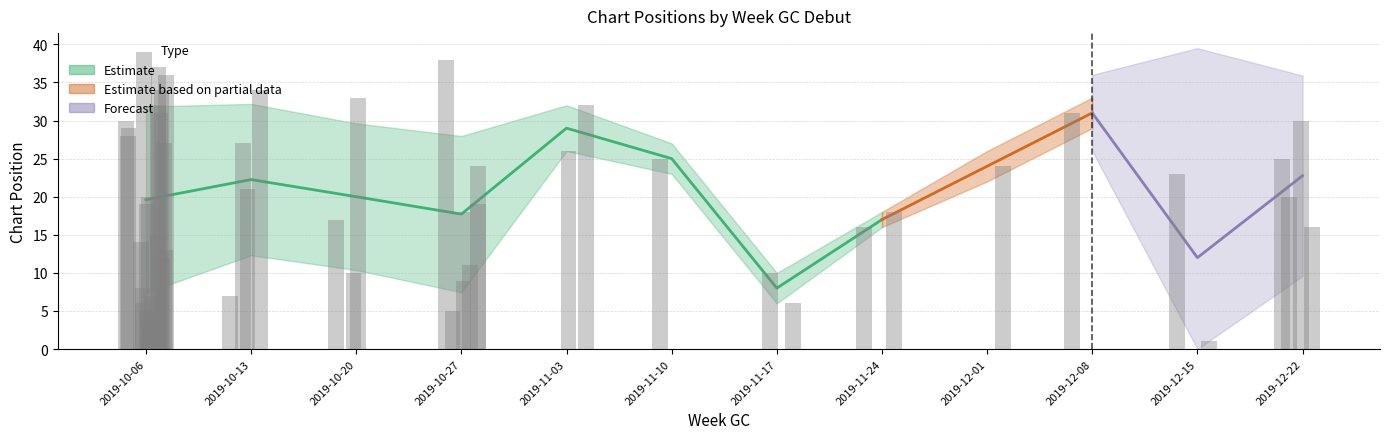

True or false: Avg Peak Position has a value of 13.9 at 2019-10-20.

False